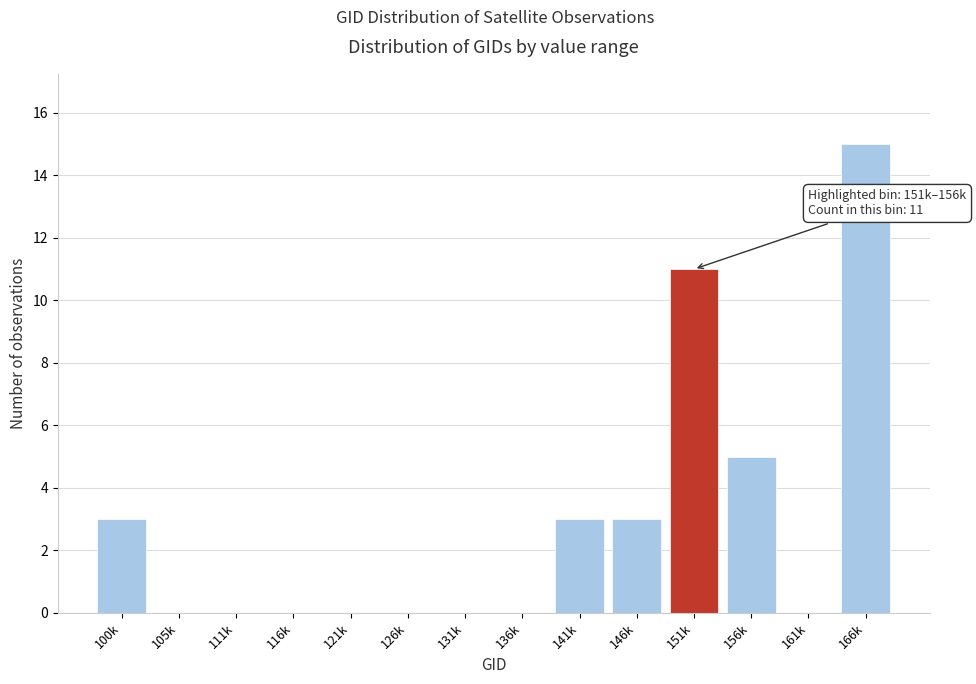

Reading left to right, list all the values displayed in this chart.

100k=3	105k=0	111k=0	116k=0	121k=0	126k=0	131k=0	136k=0	141k=3	146k=3	151k=11	156k=5	161k=0	166k=15